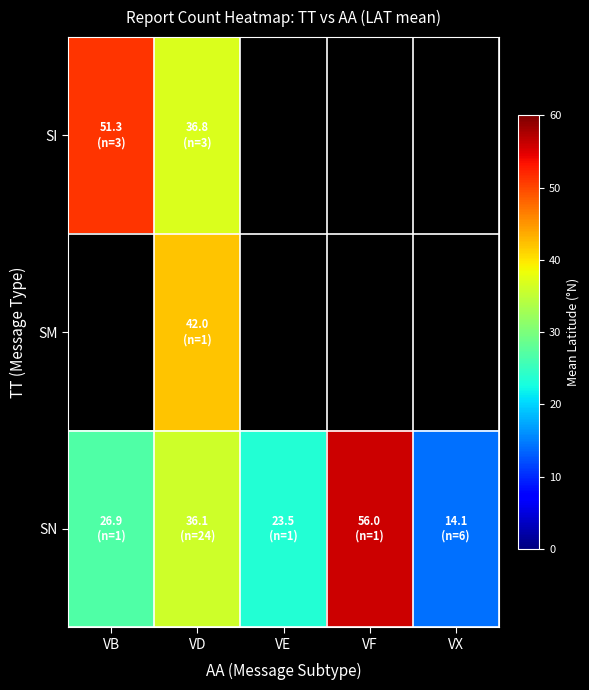

Rank the categories by SN value from highest to lowest.

VF, VD, VB, VE, VX